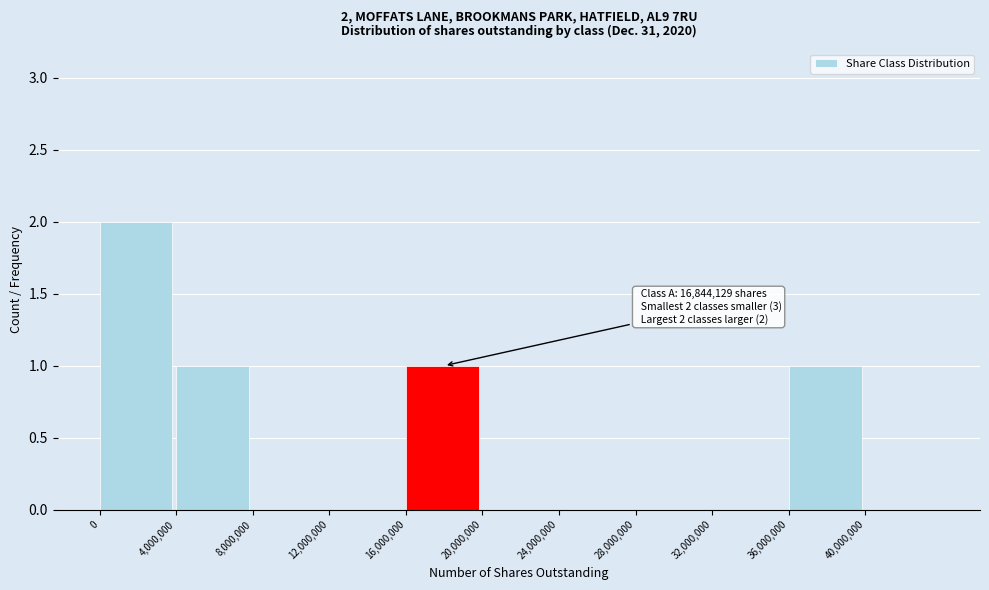

Over which range of the x-axis is the bar tallest?

0 to 4000000